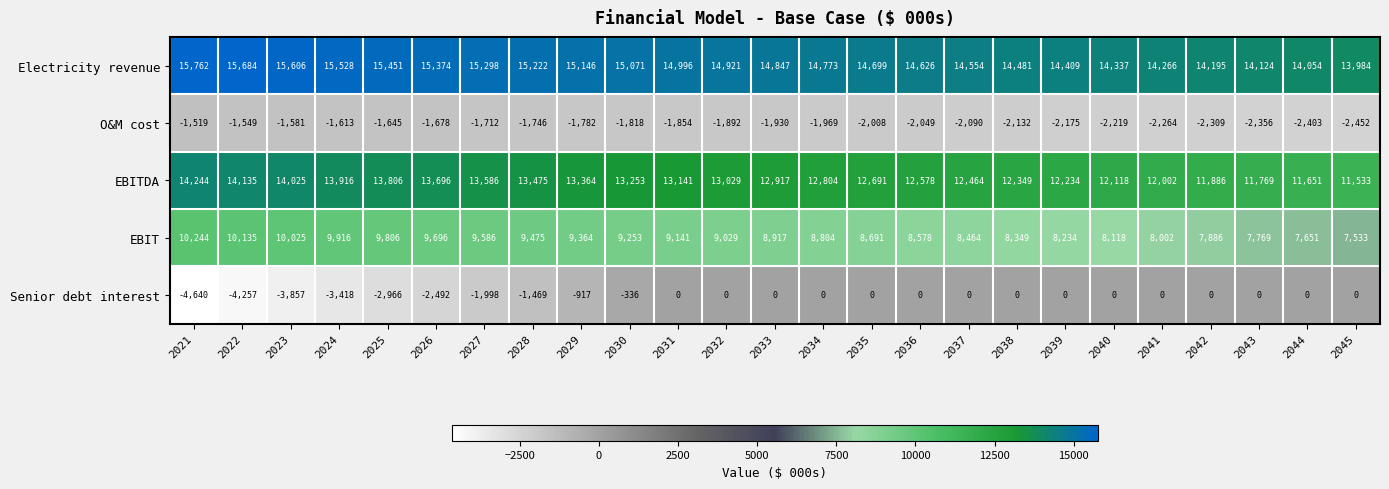

Rank the series by their maximum value, from highest to lowest.

Electricity revenue, EBITDA, EBIT, Senior debt interest, O&M cost